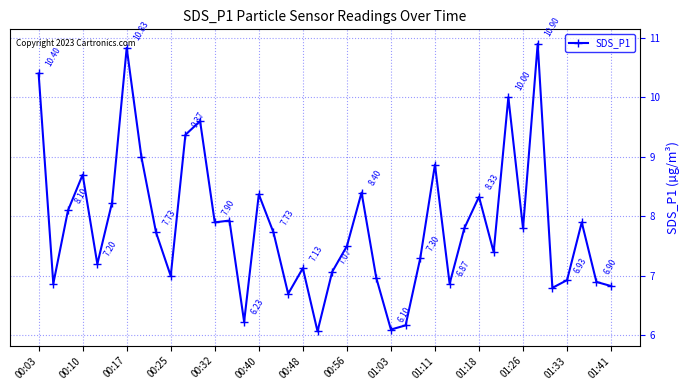

Reading left to right, list all the values displayed in this chart.

10.4	6.9	8.1	8.7	7.2	8.2	10.8	9.0	7.7	7.0	9.4	9.6	7.9	7.9	6.2	8.4	7.7	6.7	7.1	6.1	7.1	7.5	8.4	7.0	6.1	6.2	7.3	8.9	6.9	7.8	8.3	7.4	10.0	7.8	10.9	6.8	6.9	7.9	6.9	6.8